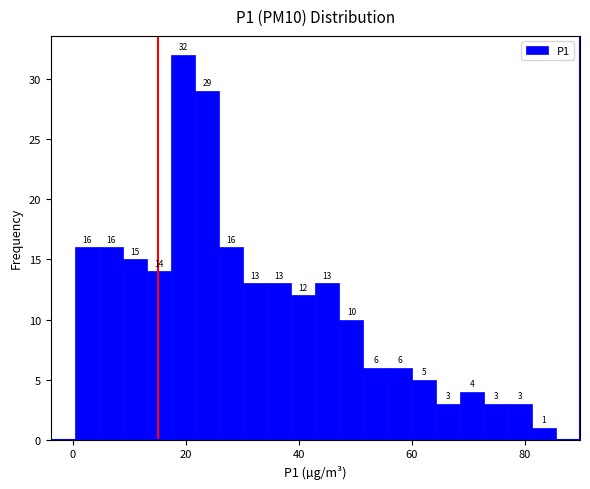

Read against the x-axis, roughly where is the centre of the tallest bar?

20